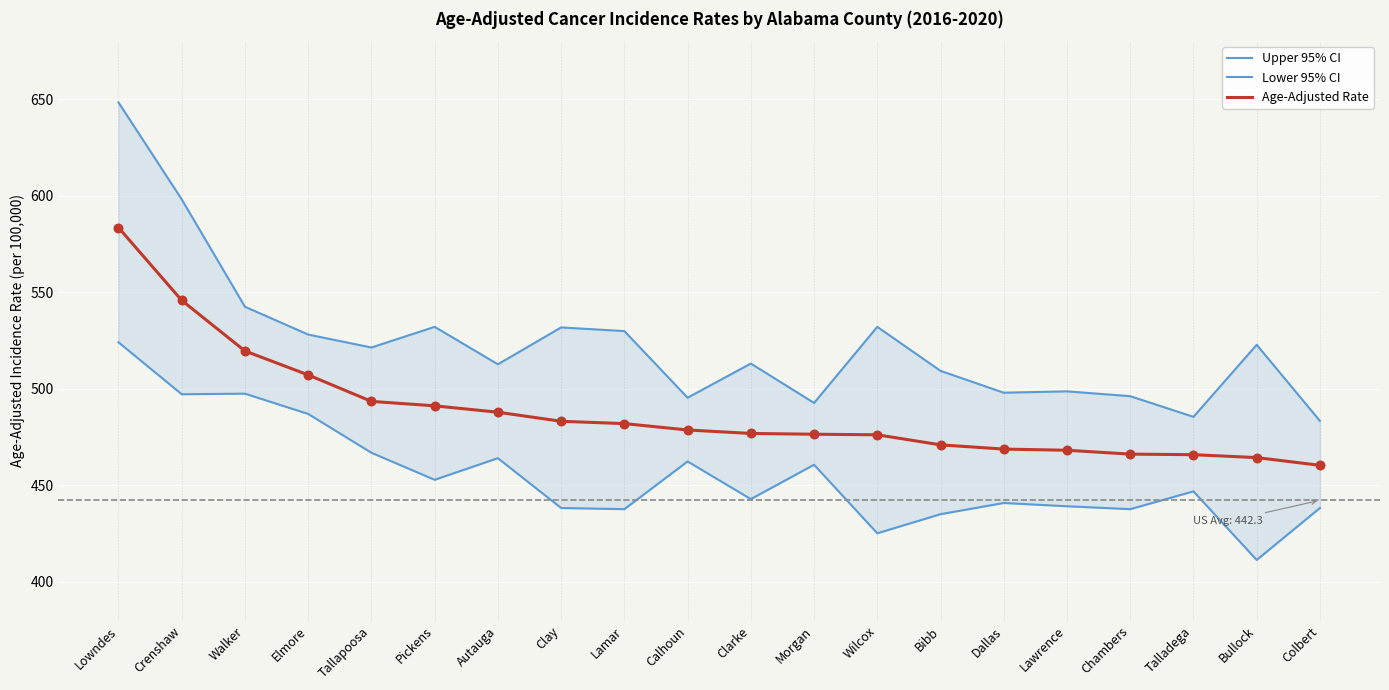

What is the total value across all series at Calhoun?

1436.5